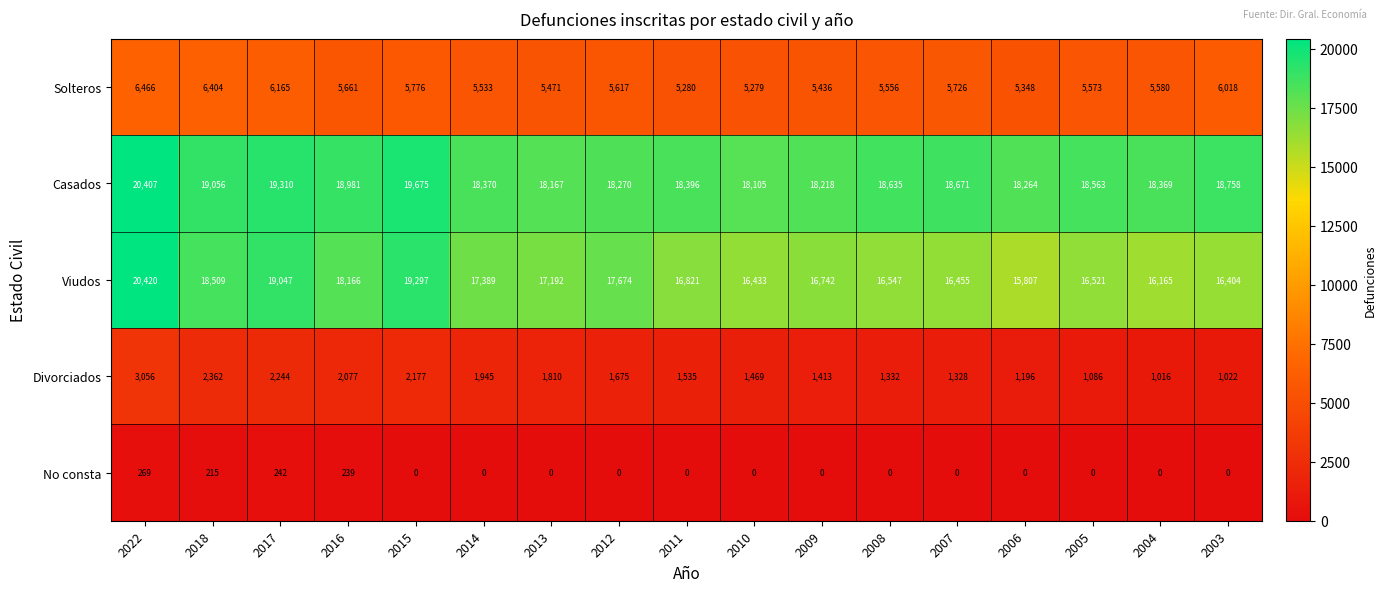

What is the sum of the Viudos values at 2005 and 2009?

33263